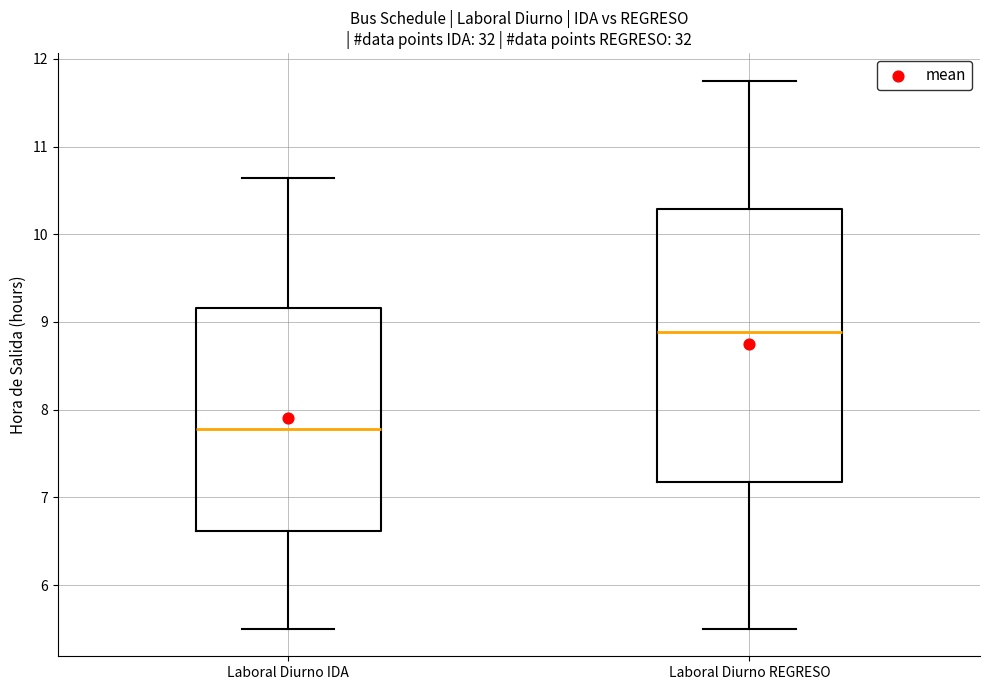

Which box is the tallest, from its lower edge to its upper edge?

Laboral Diurno REGRESO